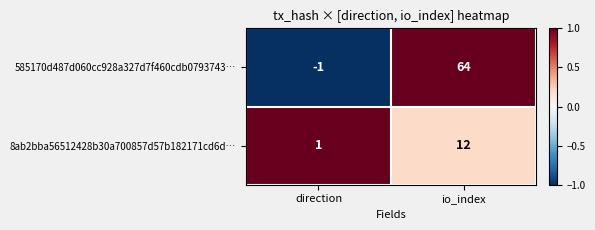

At which category is the sum across all series the highest?

io_index